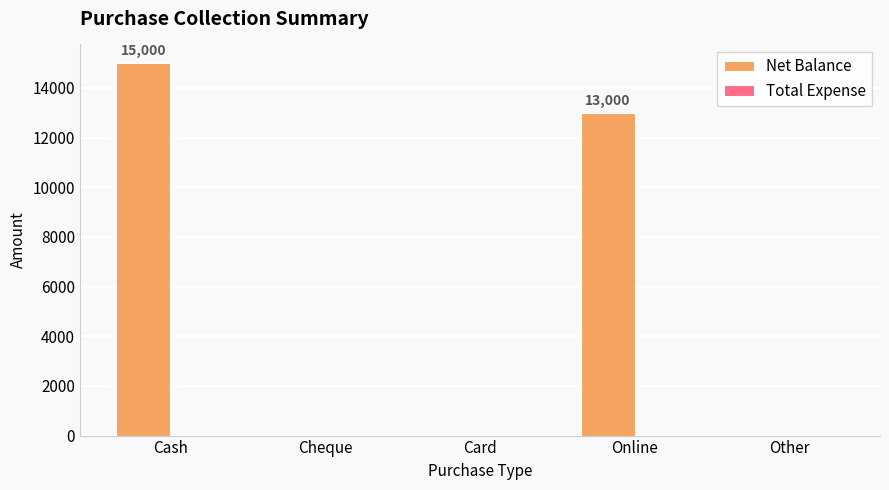

The chart shows a value of 22048 at Online. True or false?

False